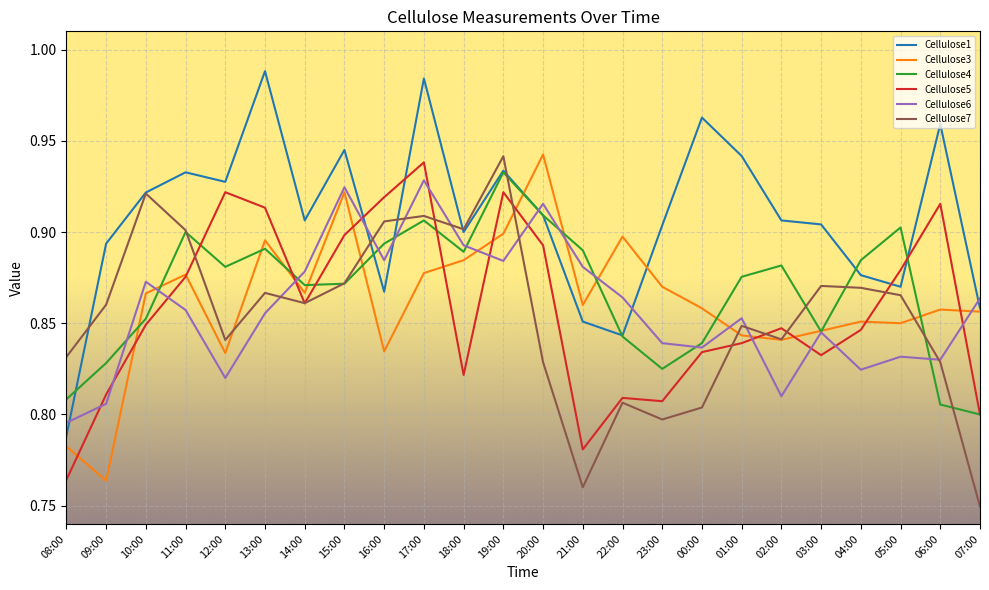

At which label is Cellulose5 closest to 0?

08:00